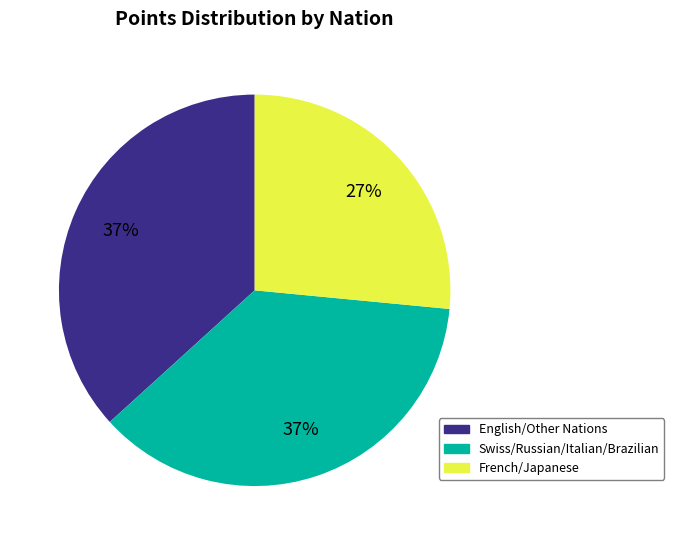

Is there a majority slice in this chart?

No